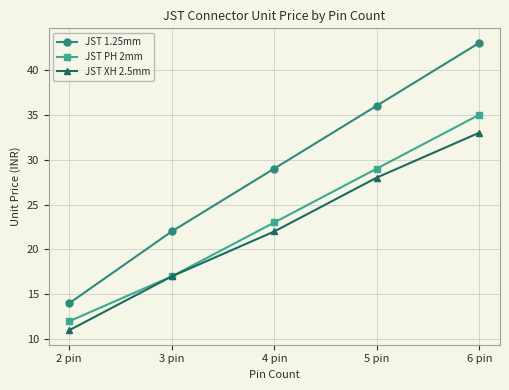

Rank the series by their average value, from lowest to highest.

JST XH 2.5mm, JST PH 2mm, JST 1.25mm